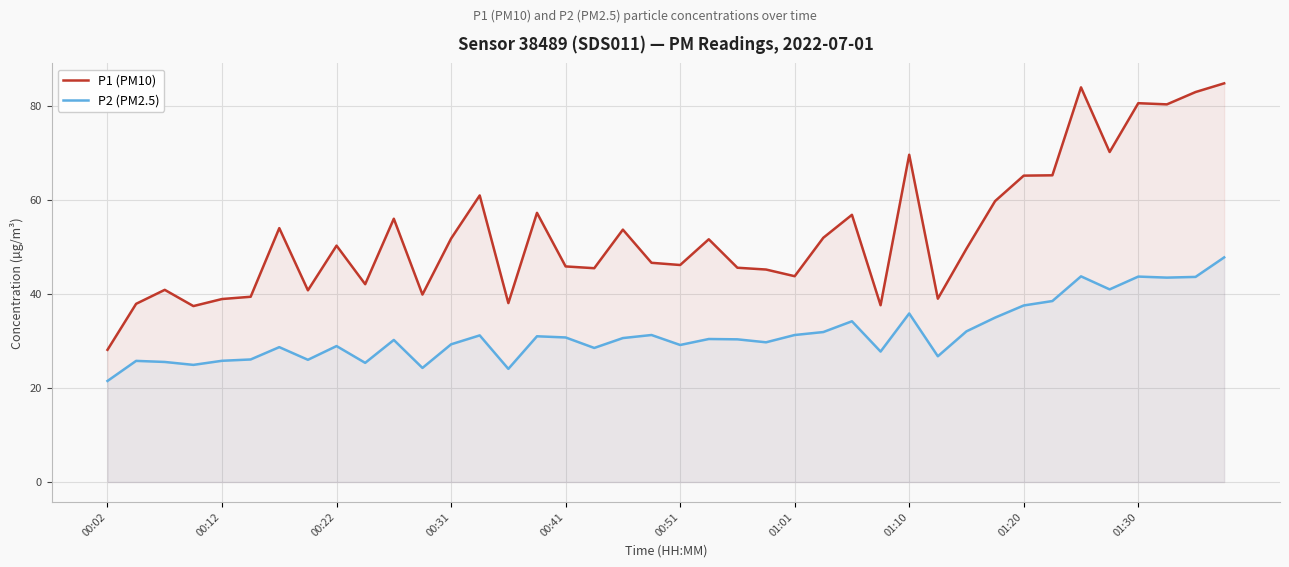

What is the smallest value displayed?

21.5